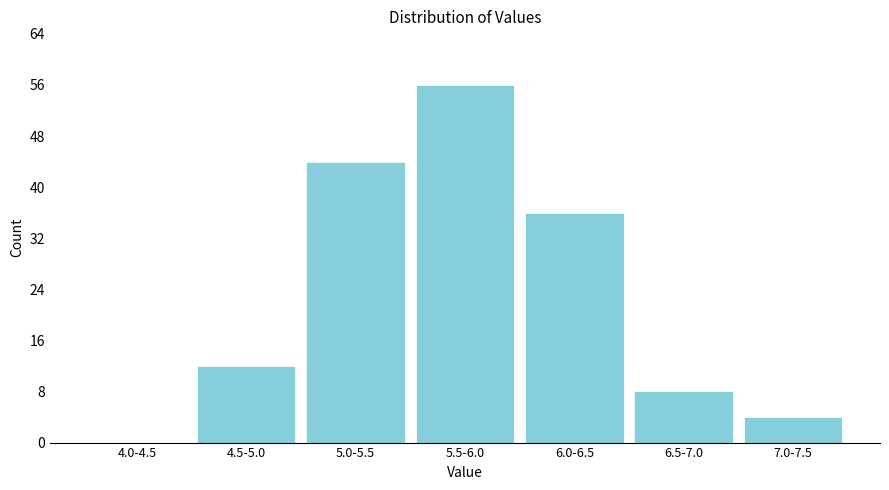

Is it true that the value at 4.0-4.5 is 19?

False